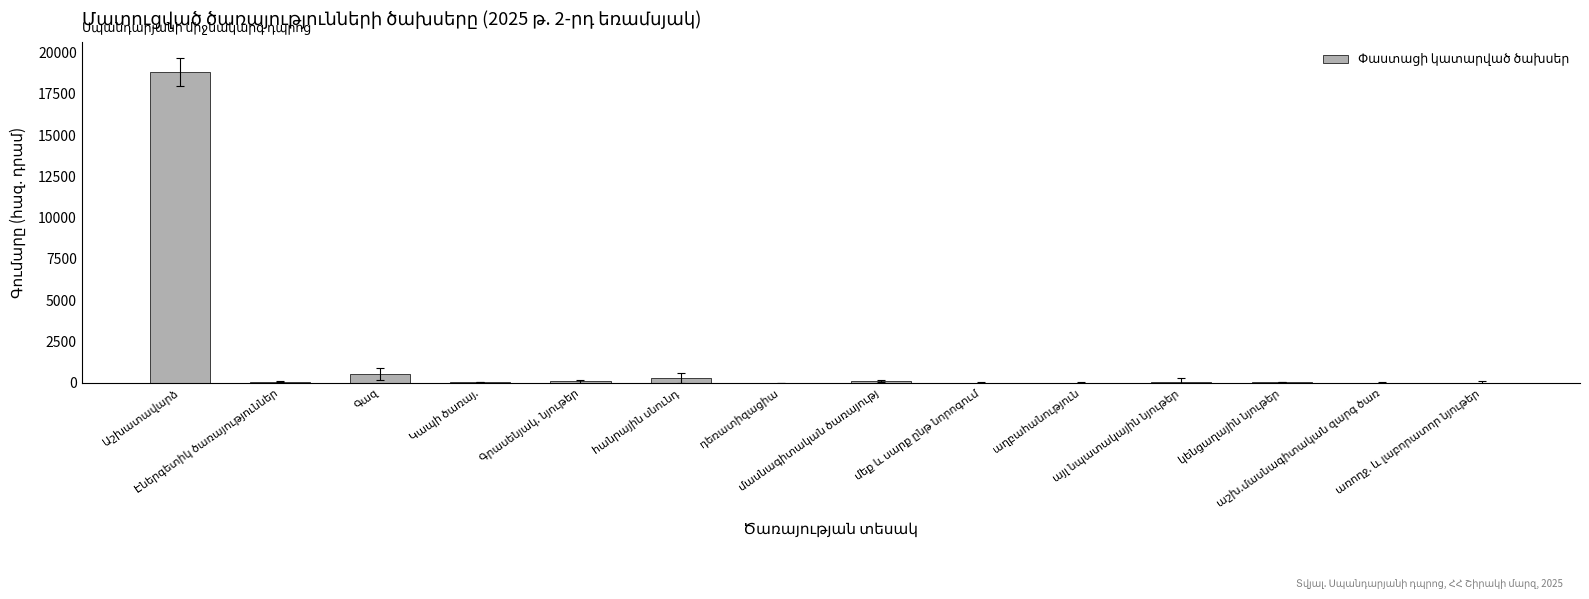

What is the sum of all values?

20096.1